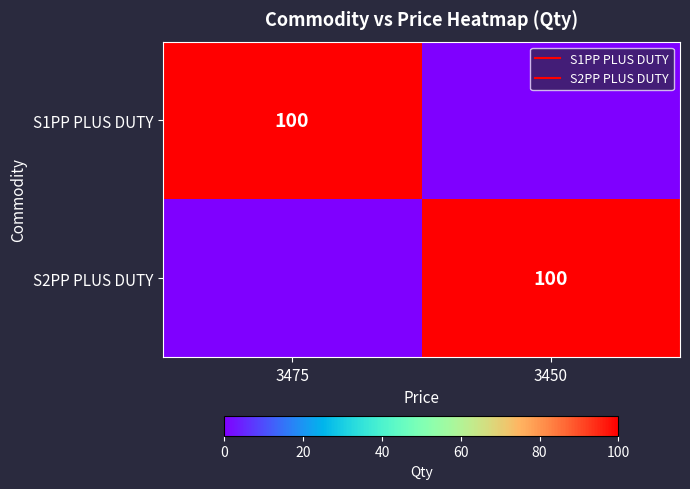

List the labels in order of S1PP PLUS DUTY value, largest first.

3475, 3450